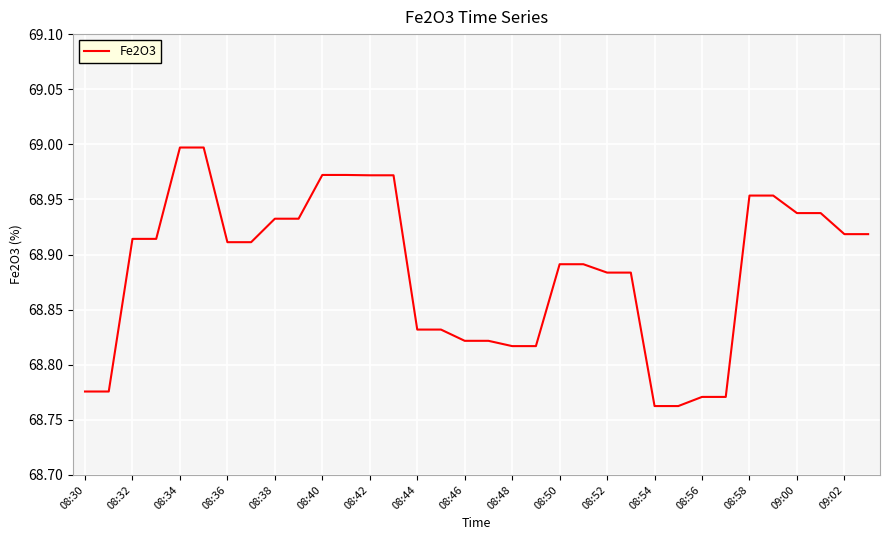

How many series are shown in this chart?

1